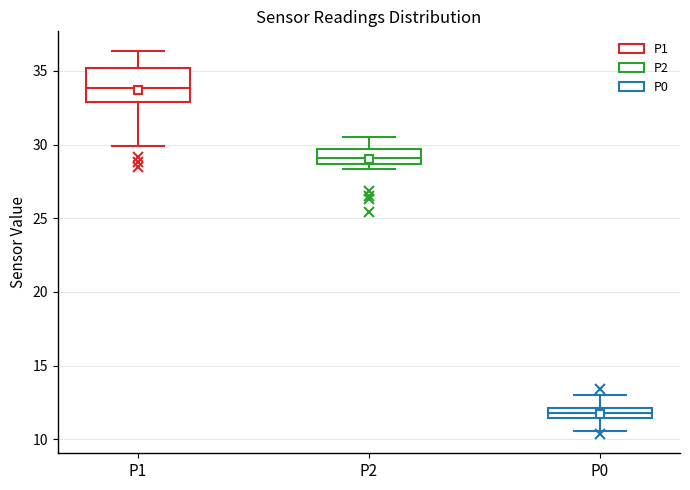

Where does the lower whisker of the box for P0 end on the y-axis? The values are not printed on the chart, so give them approximately, as read against the axis.

10.5